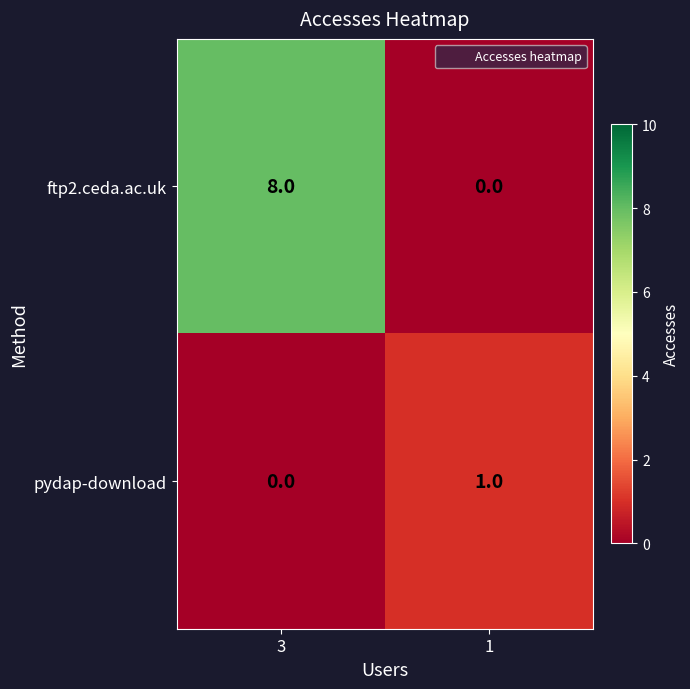

Reading right to left, extract all data points from this chart.

ftp2.ceda.ac.uk: 1=0	3=8
pydap-download: 1=1	3=0